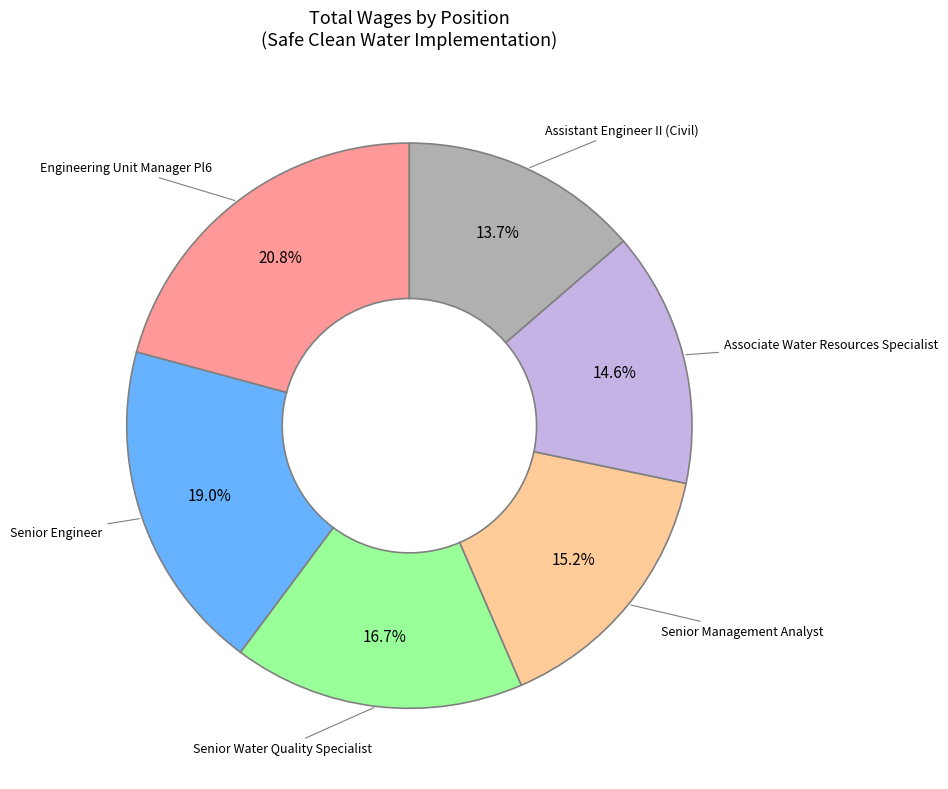

True or false: Senior Water Quality Specialist accounts for 17% of the total.

True